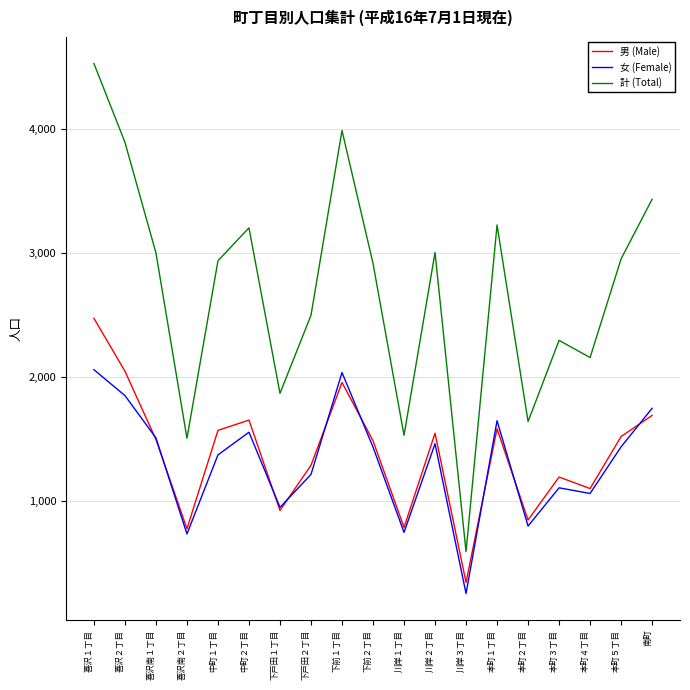

What is the difference between the maximum and minimum values in the 女 (Female) series?

1808